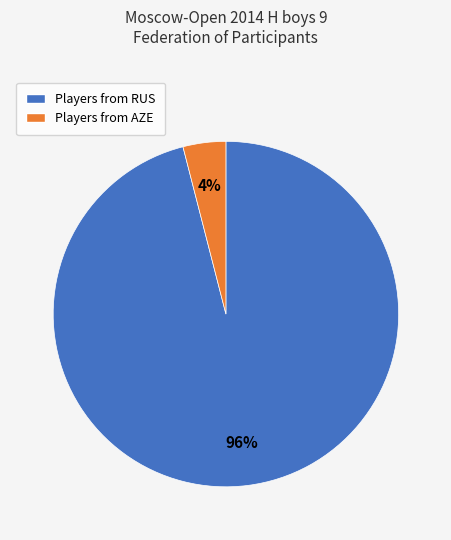

To the nearest percent, what is the average slice percentage?

50%